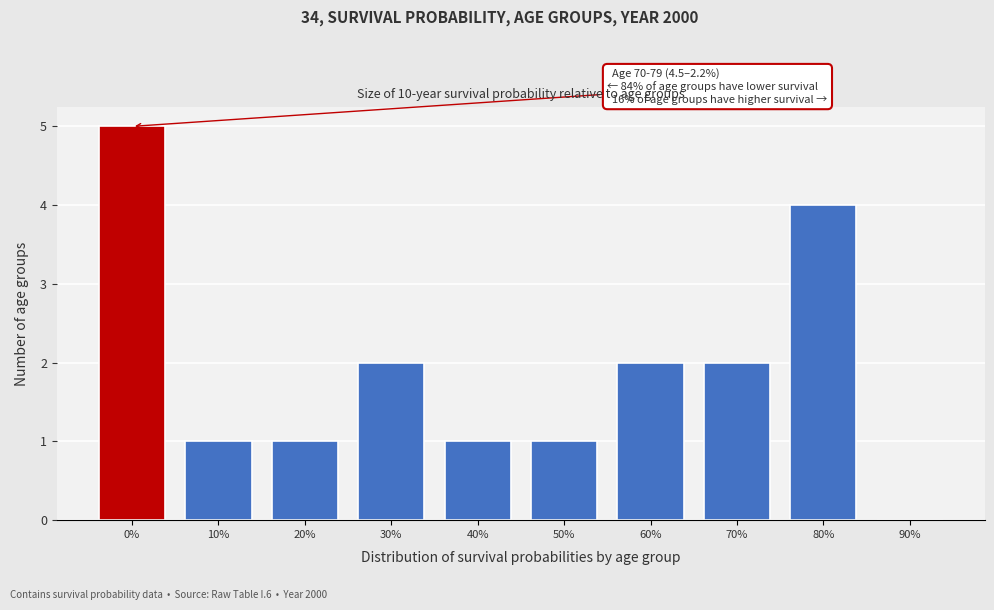

Reading left to right, list all the values displayed in this chart.

0%=5	10%=1	20%=1	30%=2	40%=1	50%=1	60%=2	70%=2	80%=4	90%=0